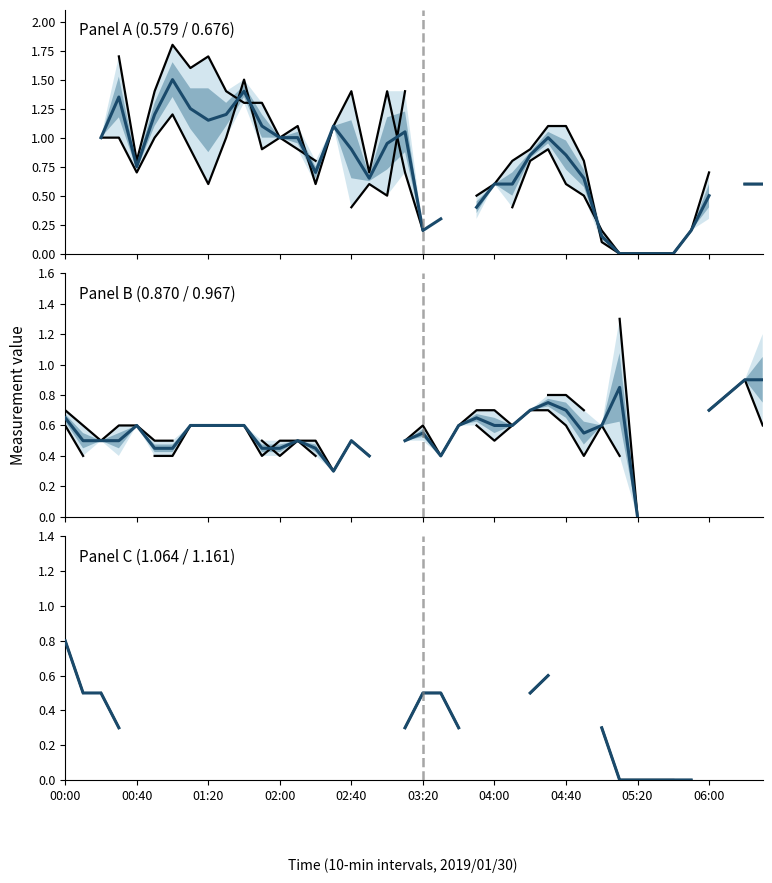

The value of col_0.579 at 37 is nan. True or false?

False